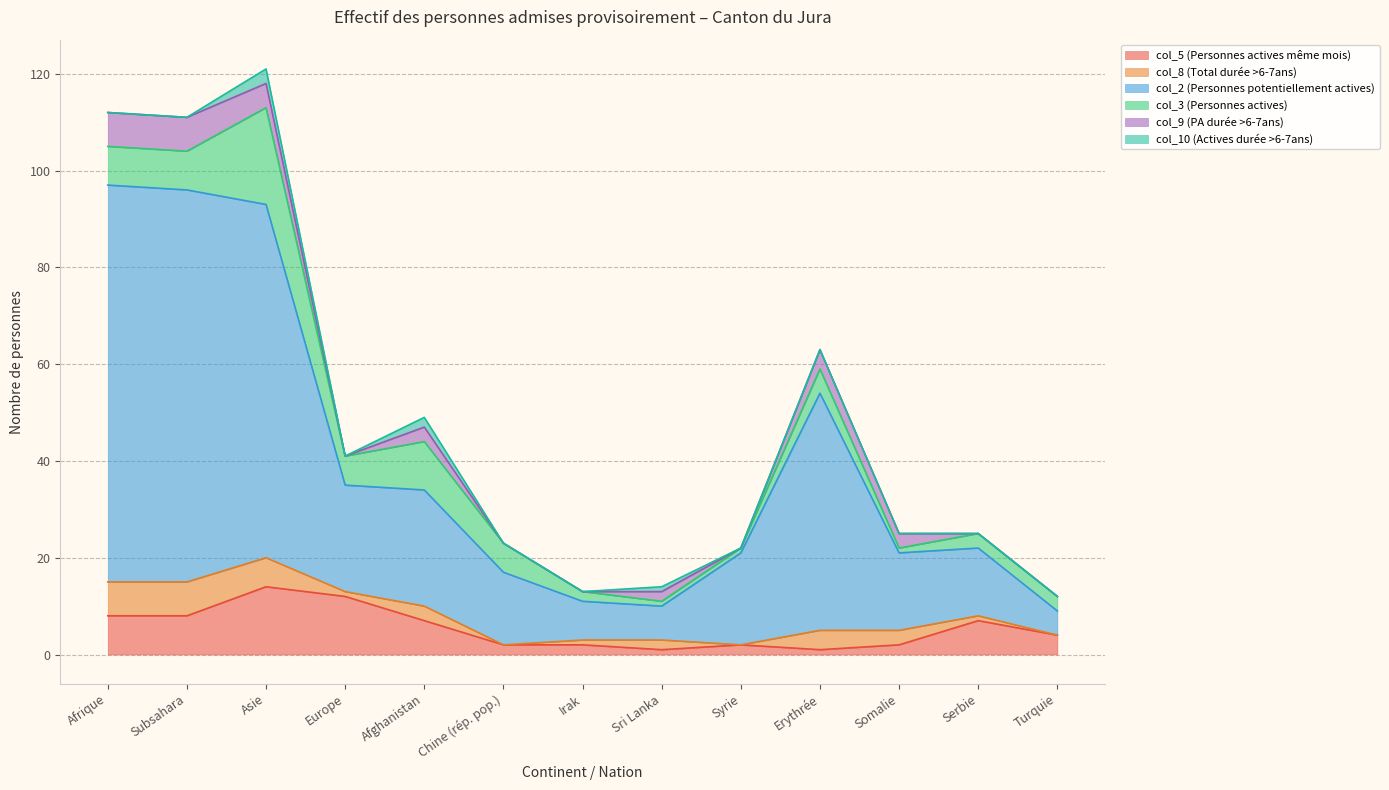

Which has a higher value, Subsahara or Irak?

Subsahara